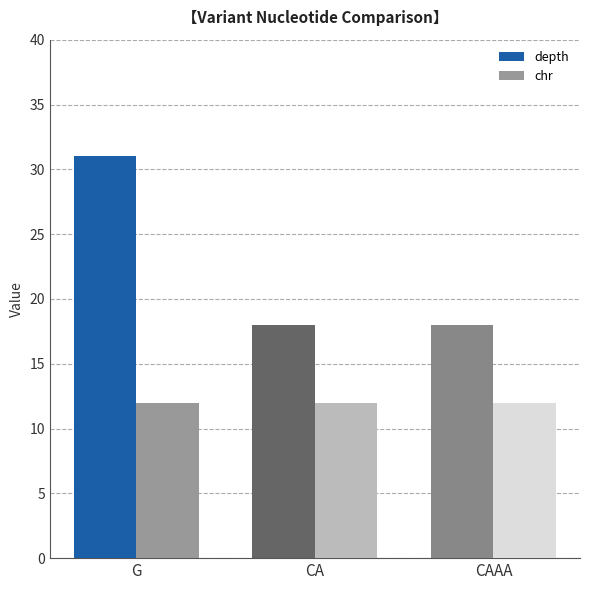

What is the label of the 3rd bar from the right?

G